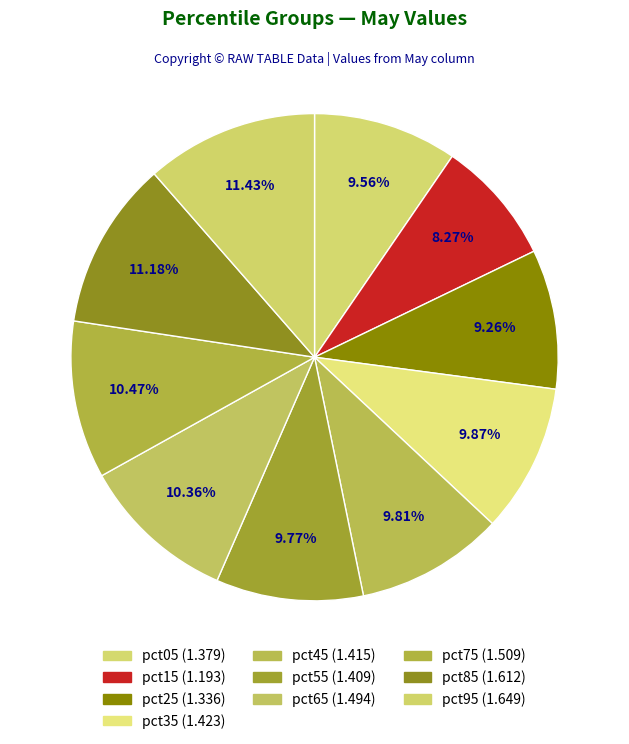

To the nearest percent, what is the combined percentage of pct05 and pct65?

20%